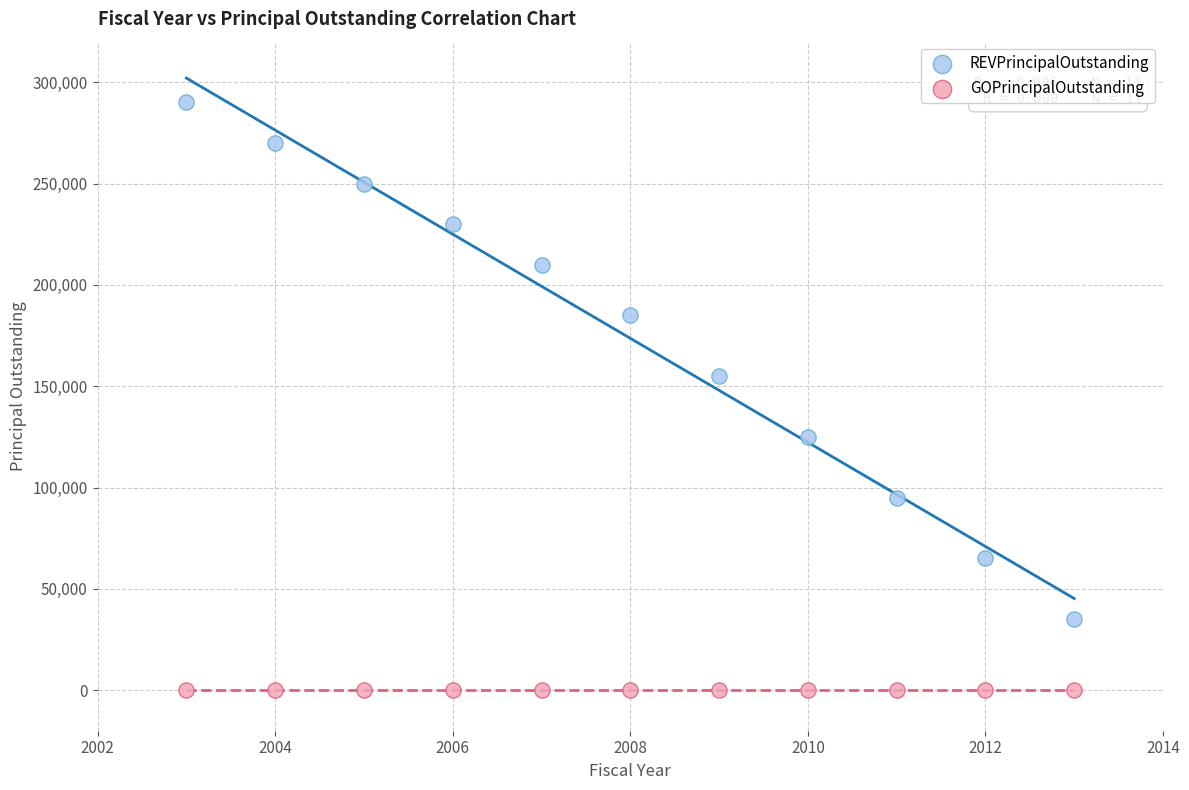

Which series contains the lowest Y value?

GOPrincipalOutstanding